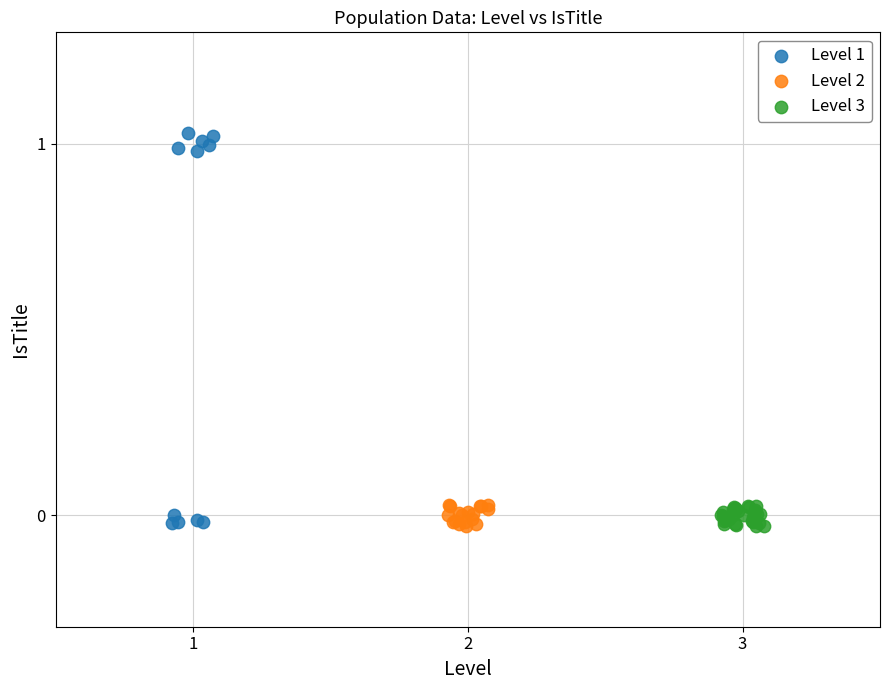

Which series has the widest spread of Y values?

Level 1